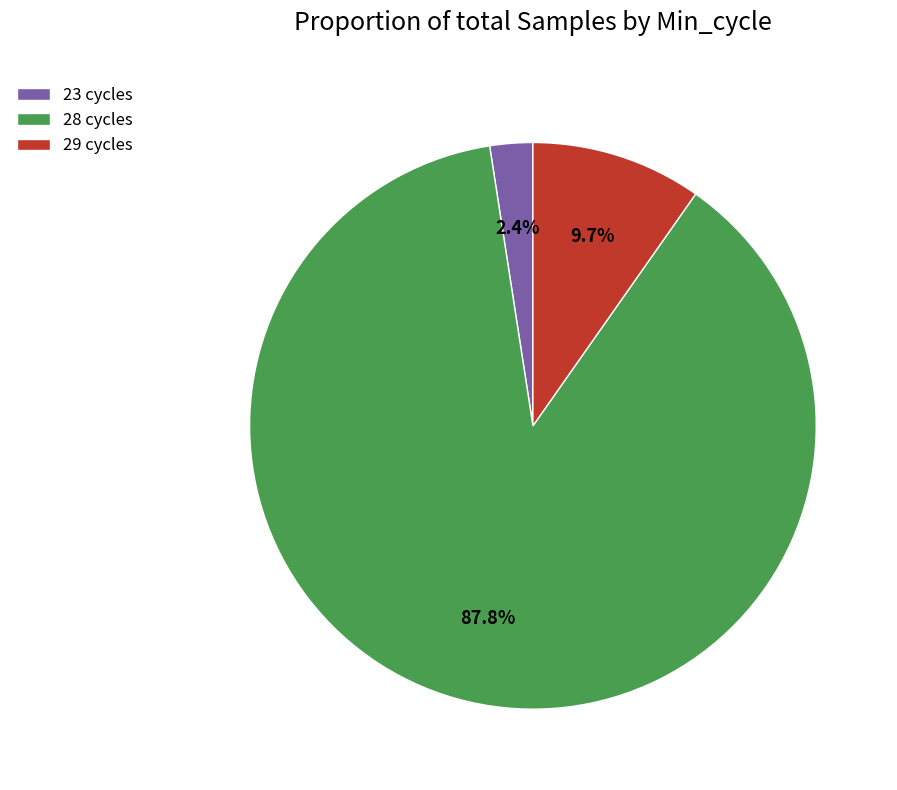

Does 28 cycles account for over 50% of the chart?

Yes